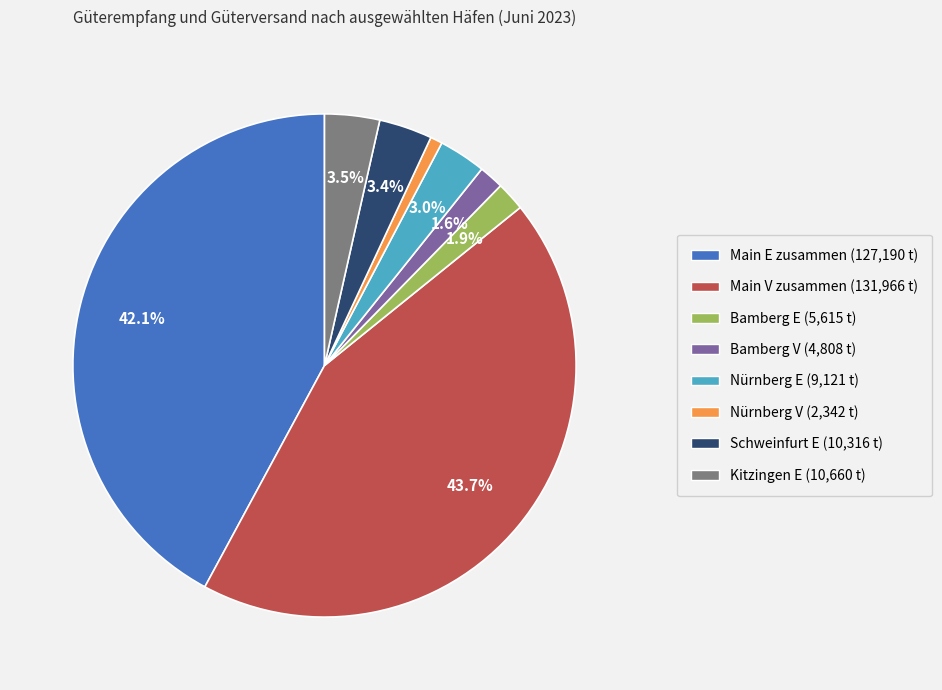

Approximately how many times larger is the value at Schweinfurt E compared to Nürnberg E?

1.1